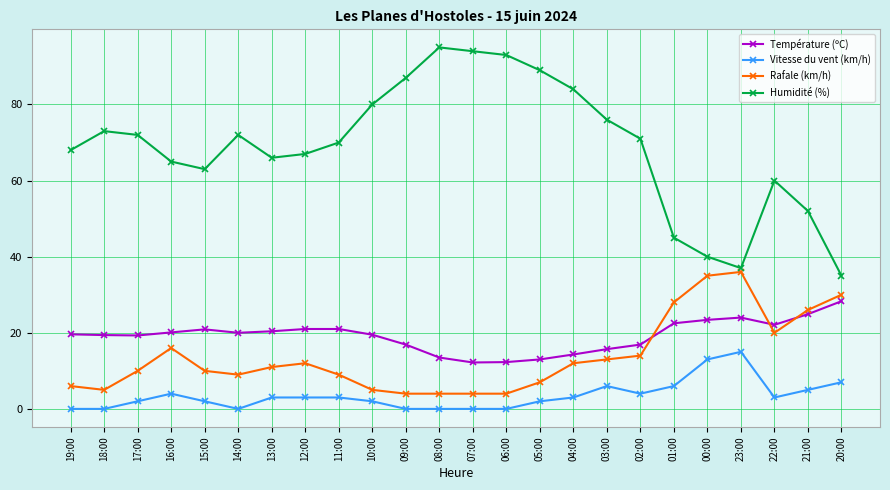

What is the value of the Rafale (km/h) point at the 7th from the left?

11.0